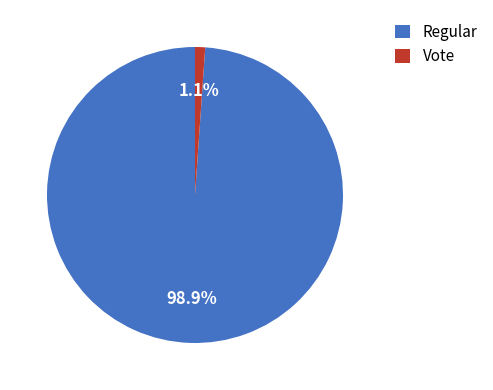

To the nearest percent, what is the average slice percentage?

50%